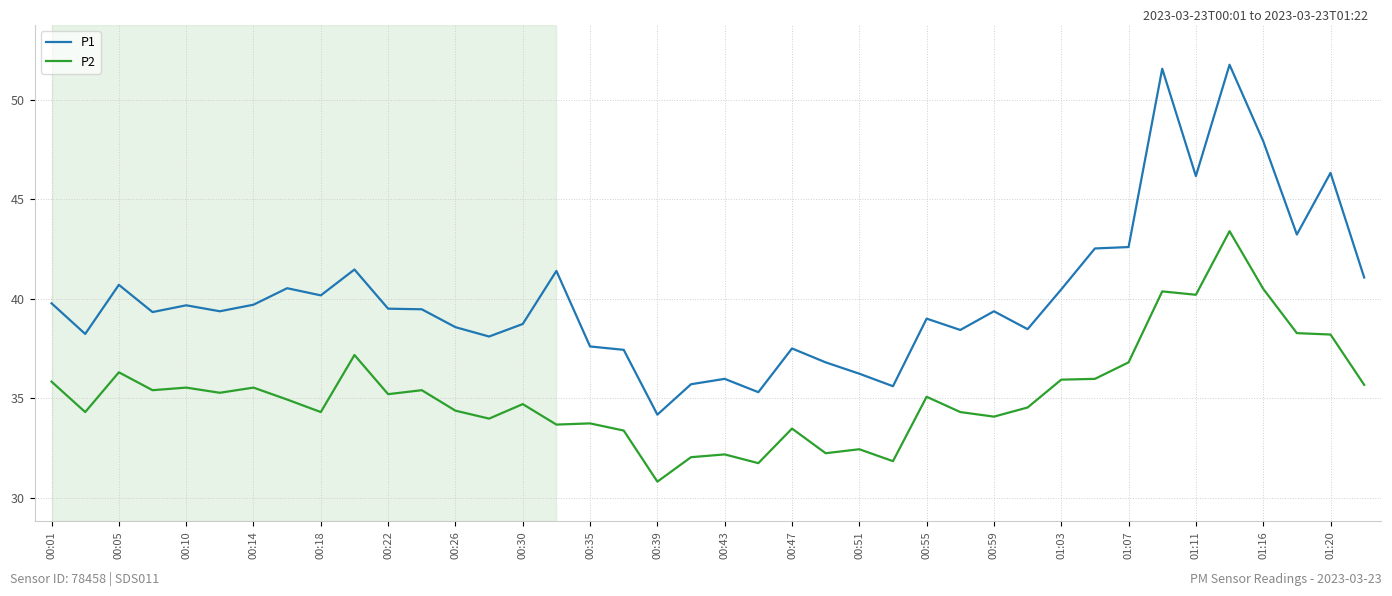

What is the minimum value for P1?

34.2